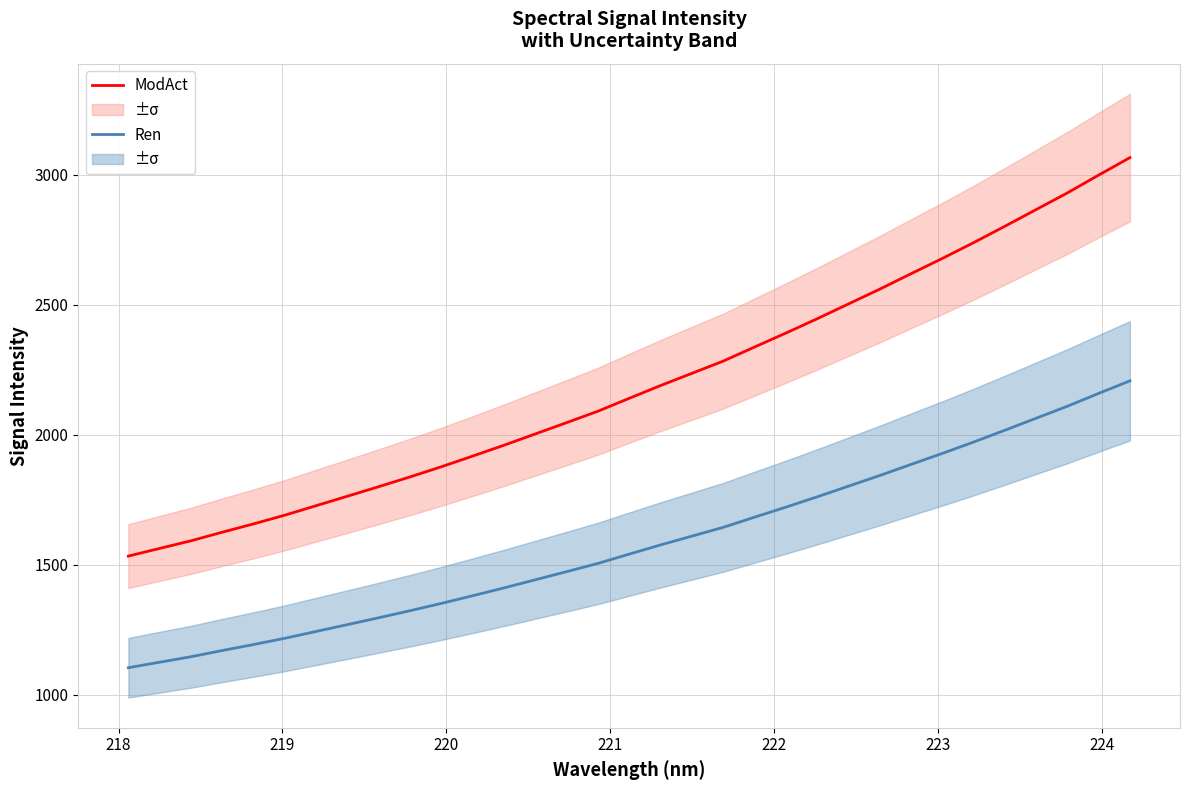

True or false: ModAct and Ren cross at least once.

False